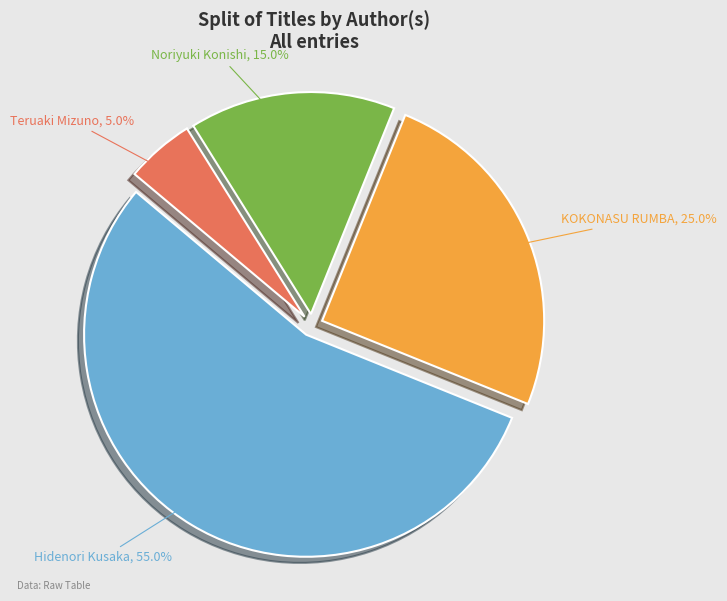

What is the smallest slice in the pie chart?

Teruaki Mizuno